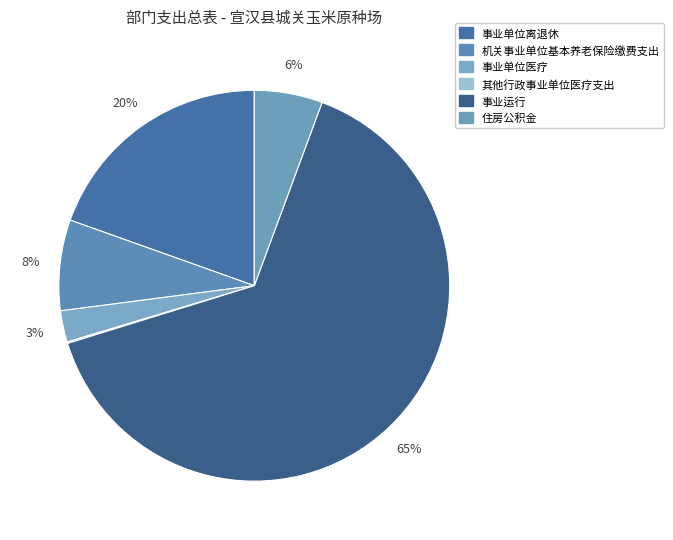

Rank the categories by value from lowest to highest.

其他行政事业单位医疗支出, 事业单位医疗, 住房公积金, 机关事业单位基本养老保险缴费支出, 事业单位离退休, 事业运行